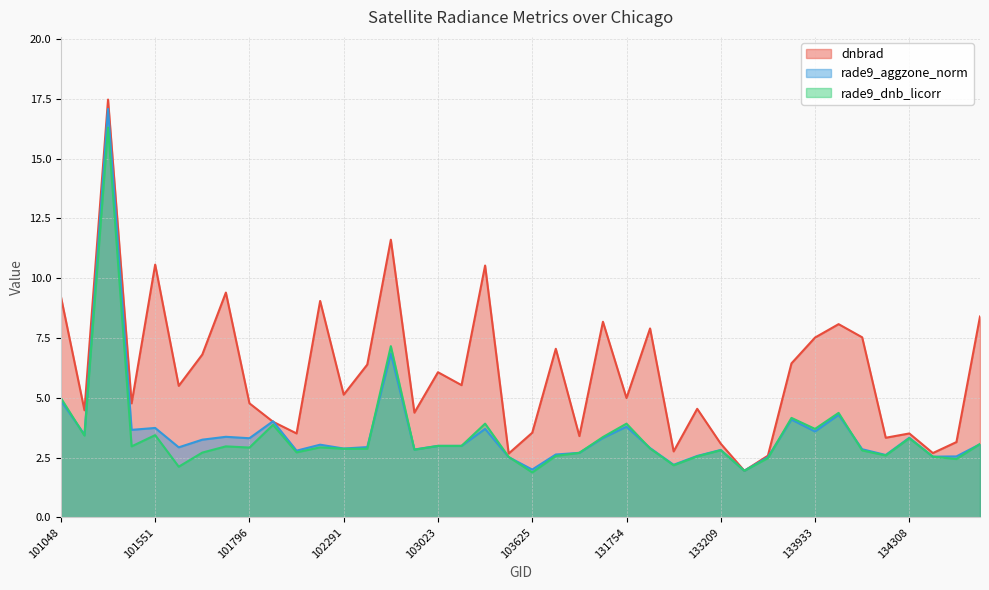

The value of dnbrad at 101048 is 9.2. True or false?

True